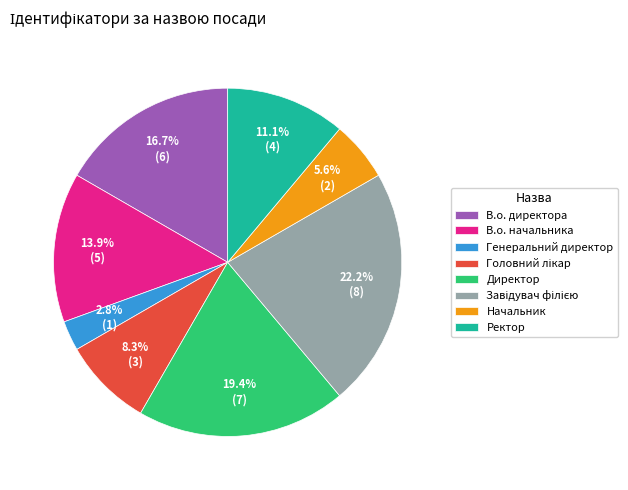

True or false: В.о. директора accounts for 17% of the total.

True